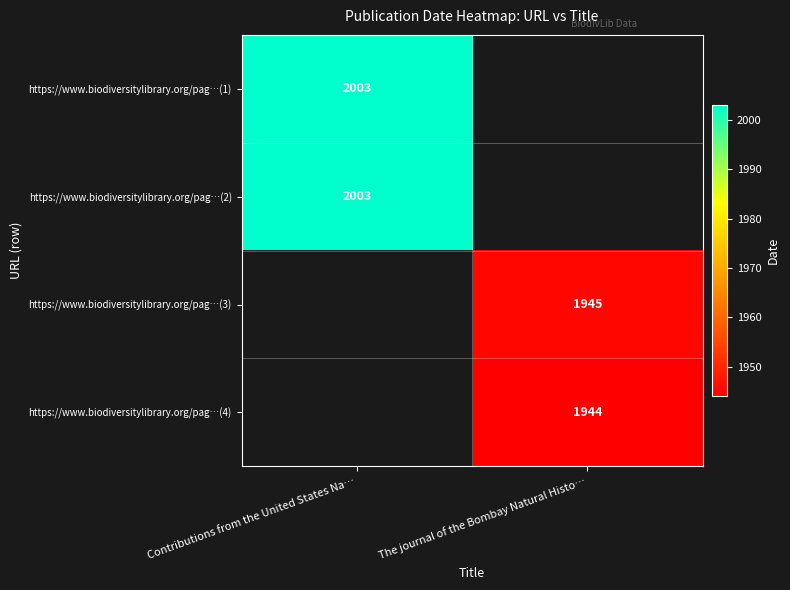

Between The journal of the Bombay Natural Histo… and Contributions from the United States Na…, which is larger?

Contributions from the United States Na…